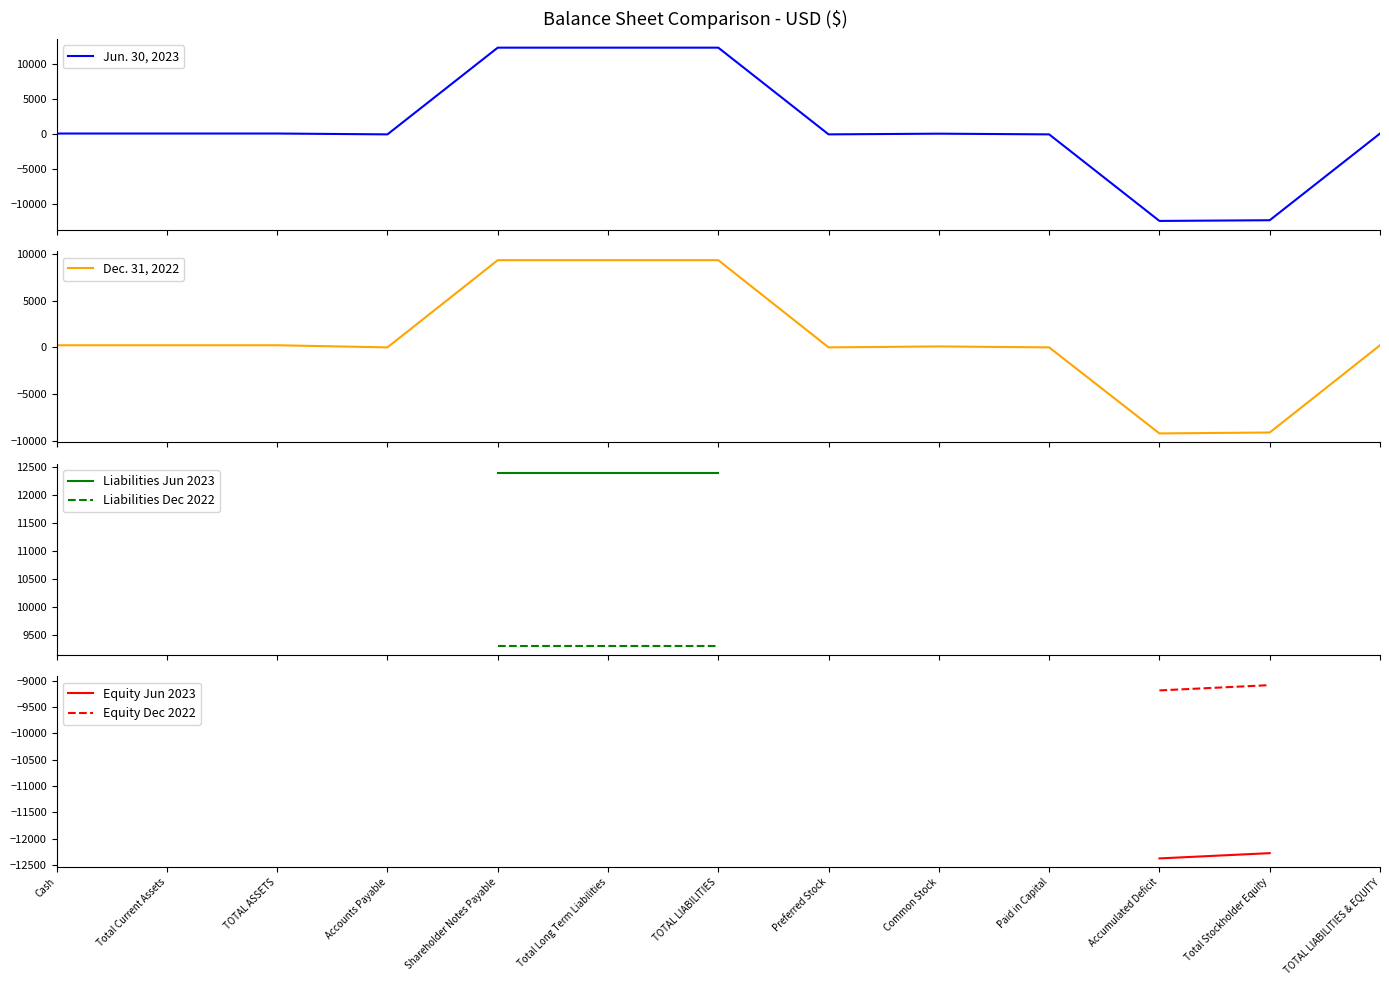

At Cash, list the series in order from smallest to largest.

Jun. 30, 2023, Dec. 31, 2022